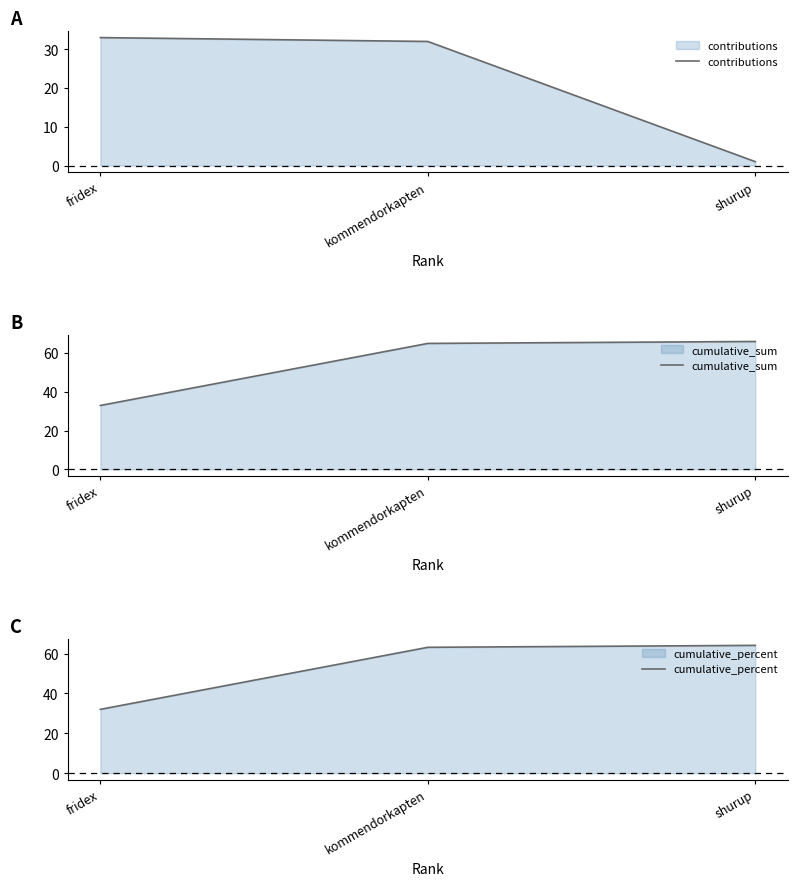

At which category is the sum across all series the highest?

kommendorkapten